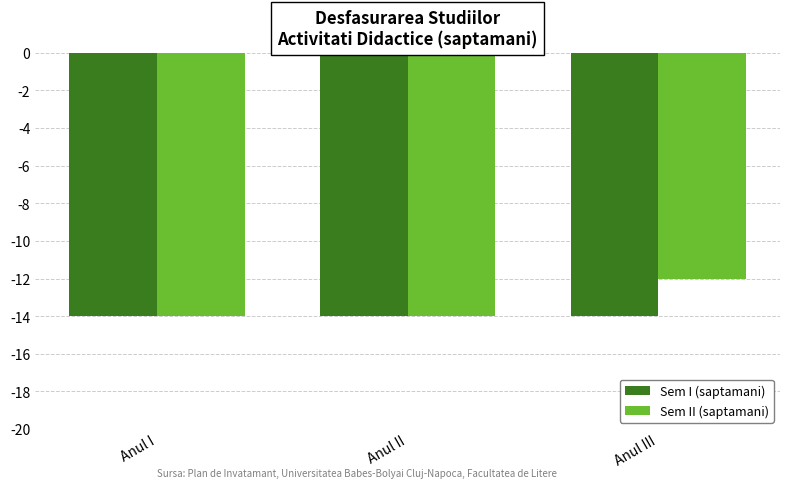

Does the chart contain stacked bars?

No